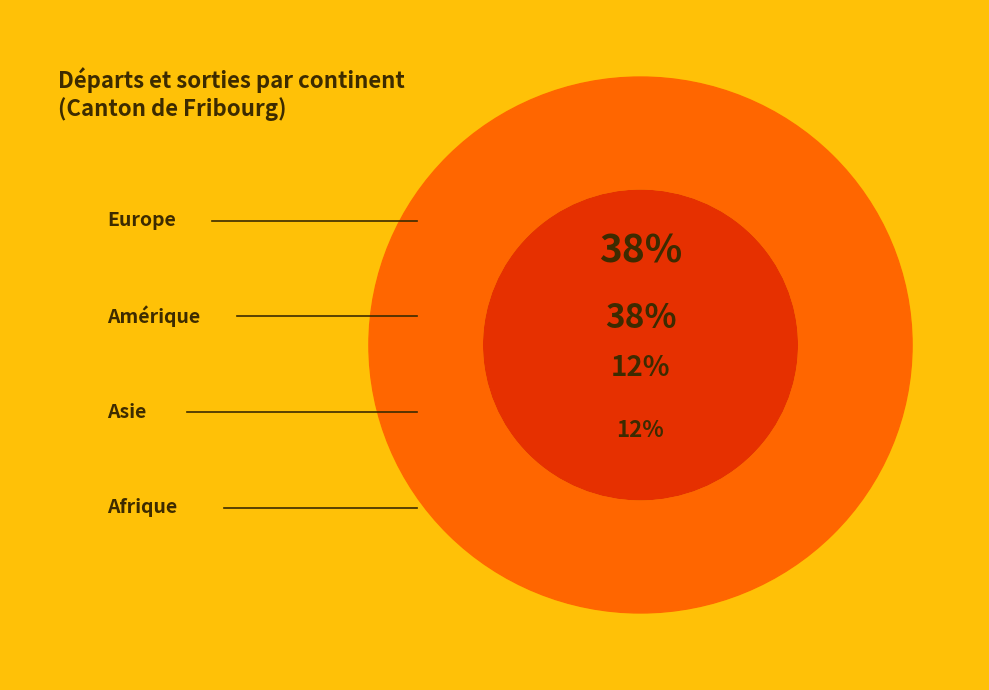

How much of the chart is everything except Asie?

87.5%